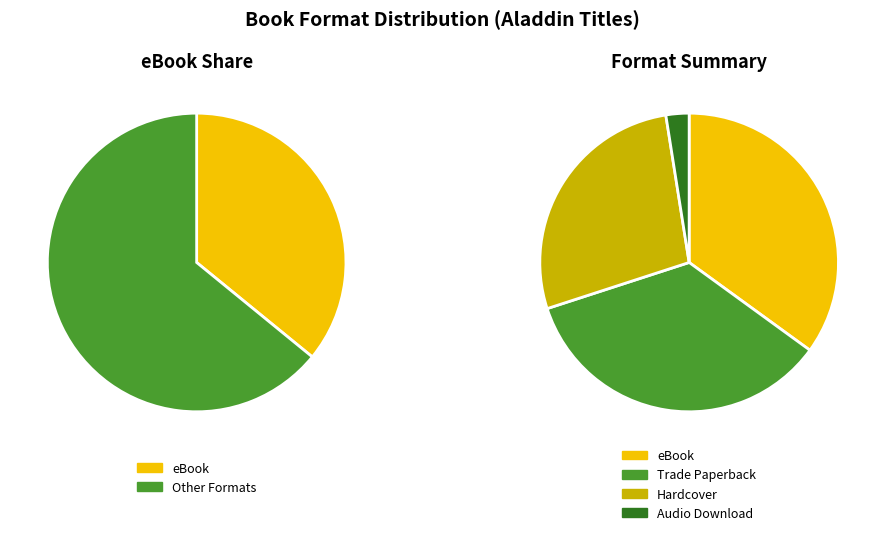

Approximately how many times larger is the value at Trade Paperback compared to eBook?

1.0